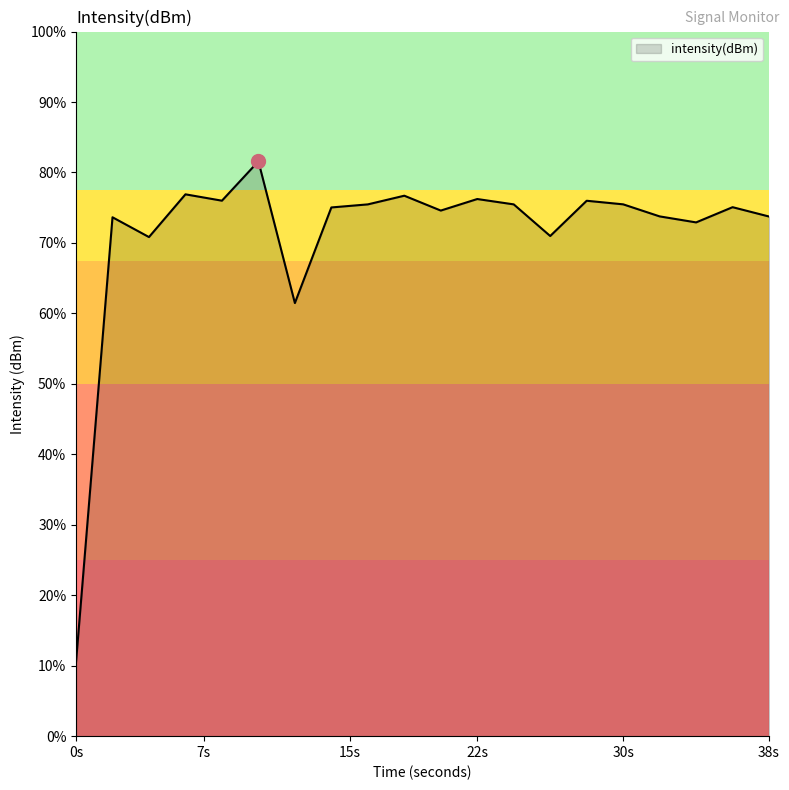

Which has a higher value, 12 or 6?

6